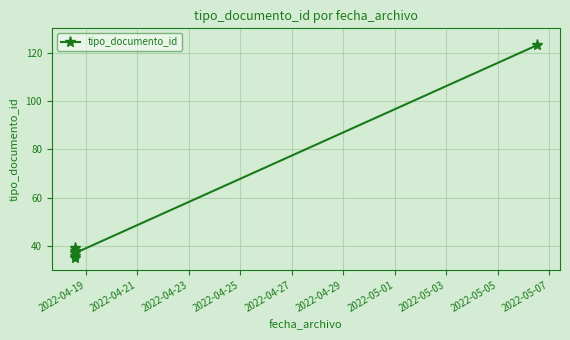

How many categories are shown in the chart?

6